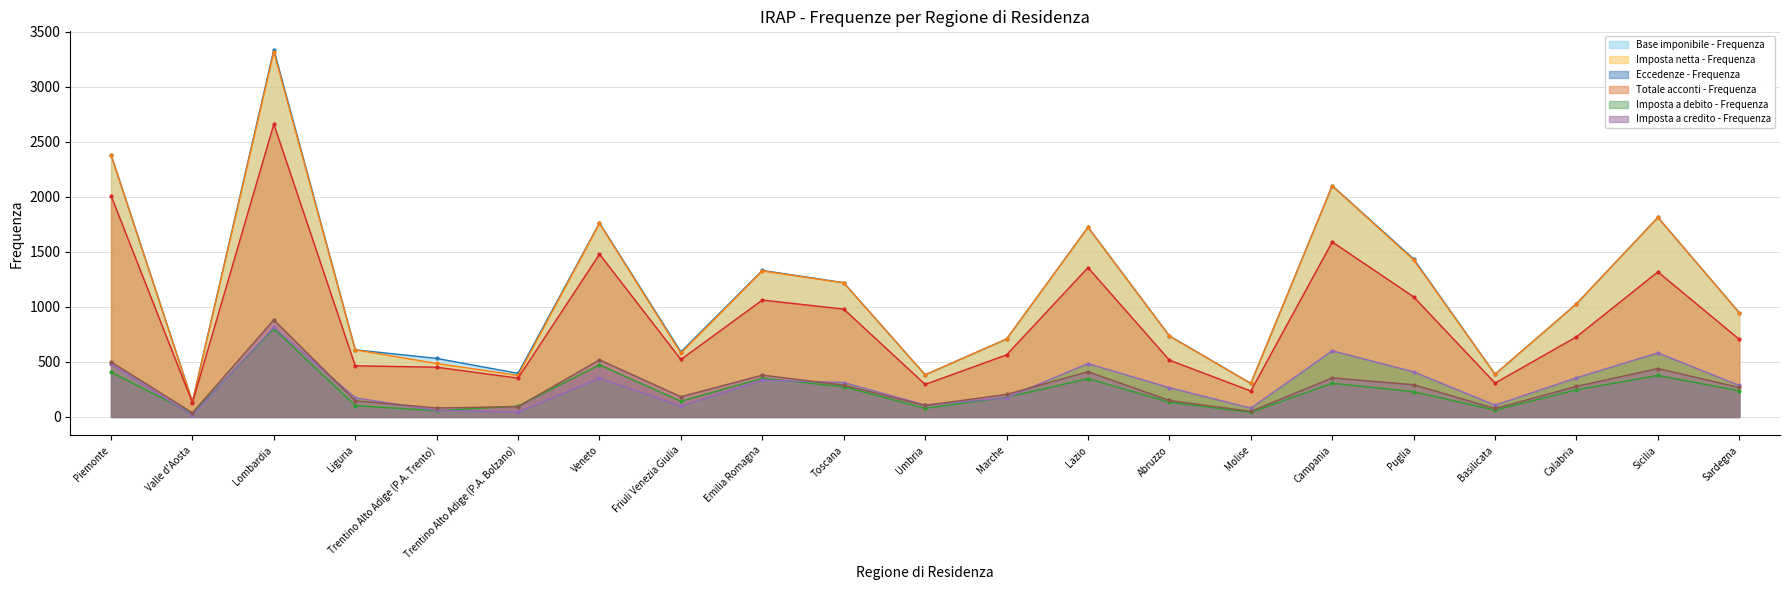

The value of Eccedenze - Frequenza at Friuli Venezia Giulia is 54. True or false?

False